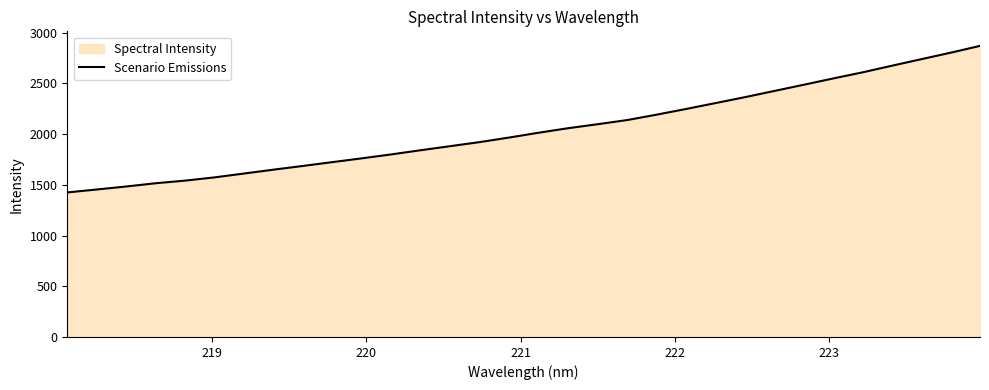

What is the difference between the maximum and minimum values?

1445.4